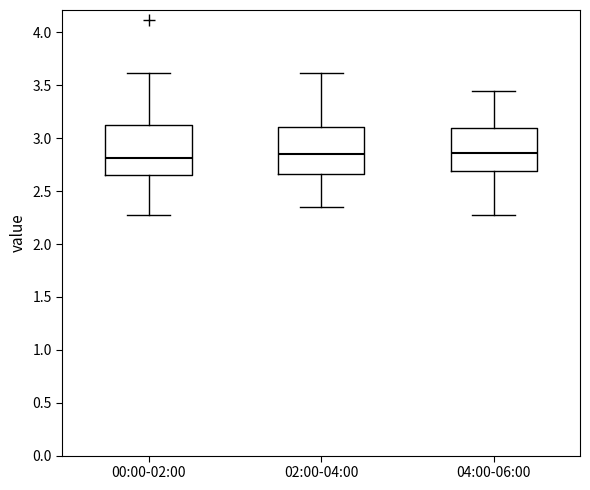

Where is the lower edge of the box for 00:00-02:00 on the y-axis? The values are not printed on the chart, so give them approximately, as read against the axis.

2.65